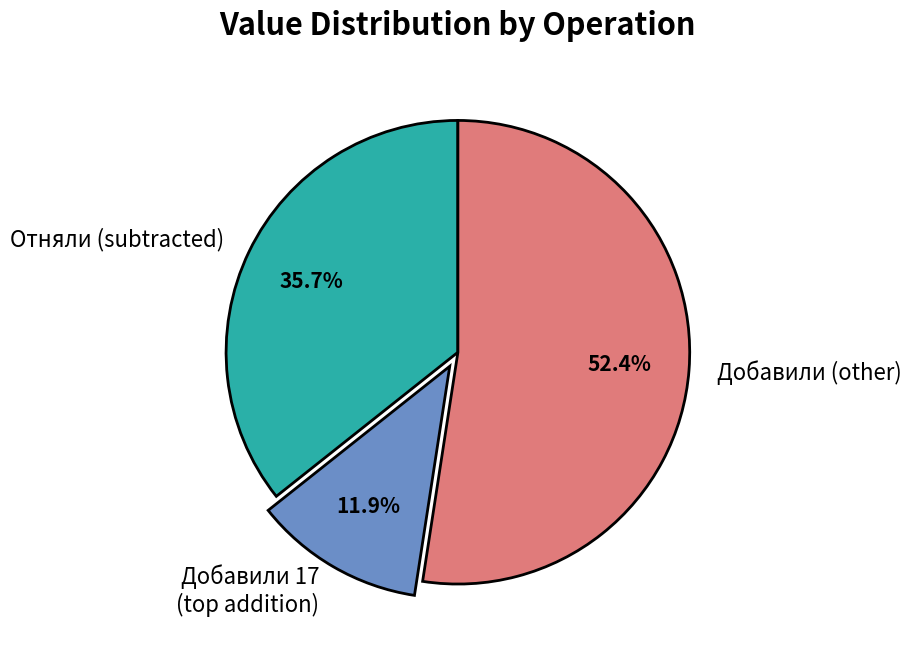

To the nearest percent, what is the average slice percentage?

33%